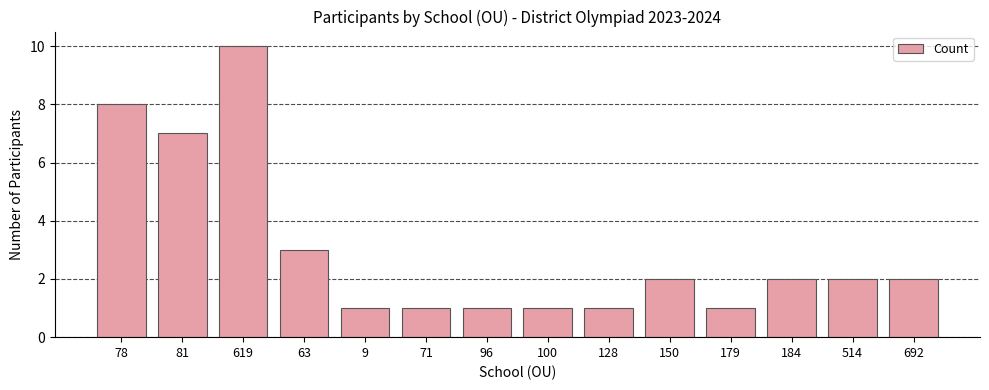

What is the sum of all values?

42